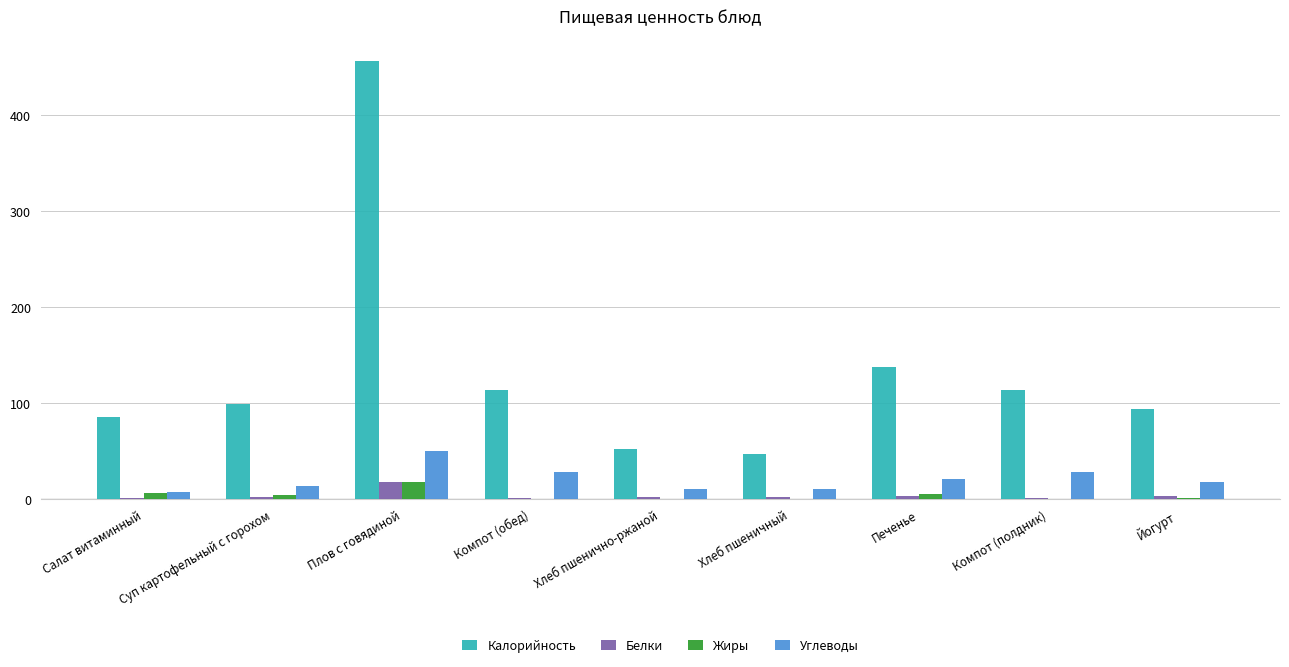

Where is Калорийность nearest to the value 252?

Печенье